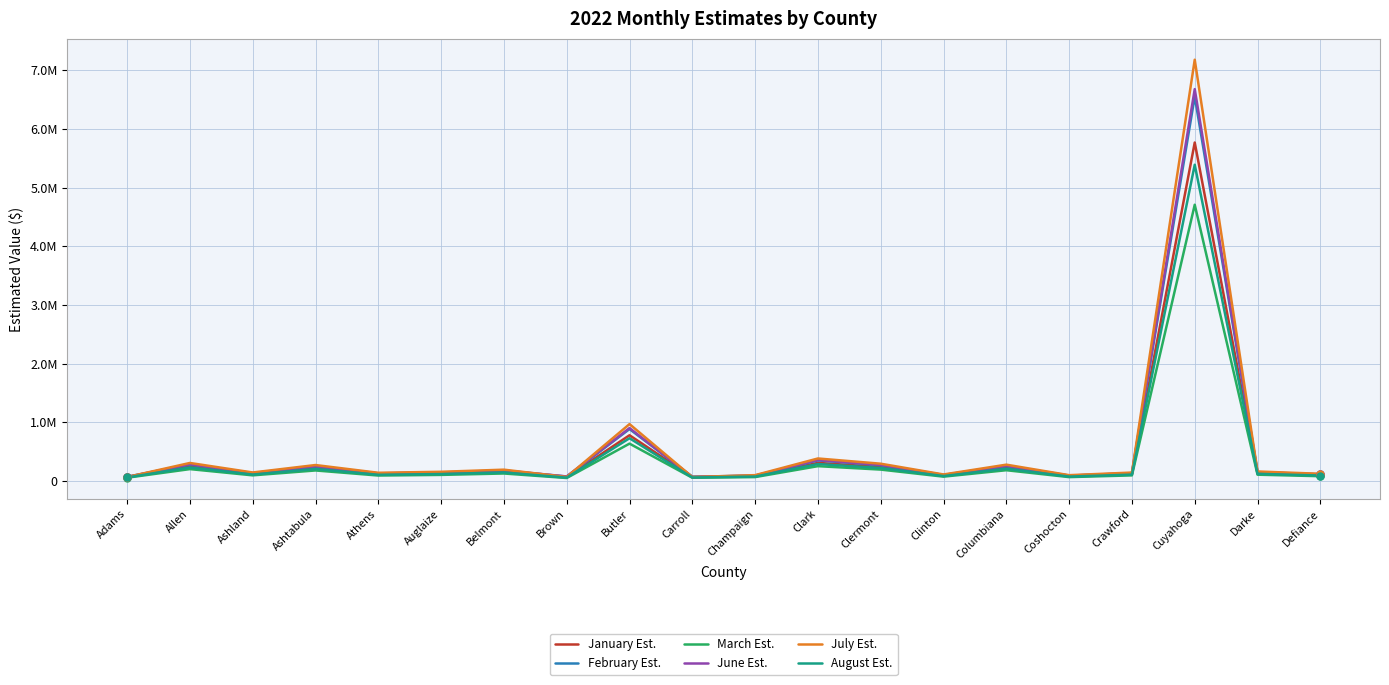

Where does the February Est. series first go above 140182?

Allen